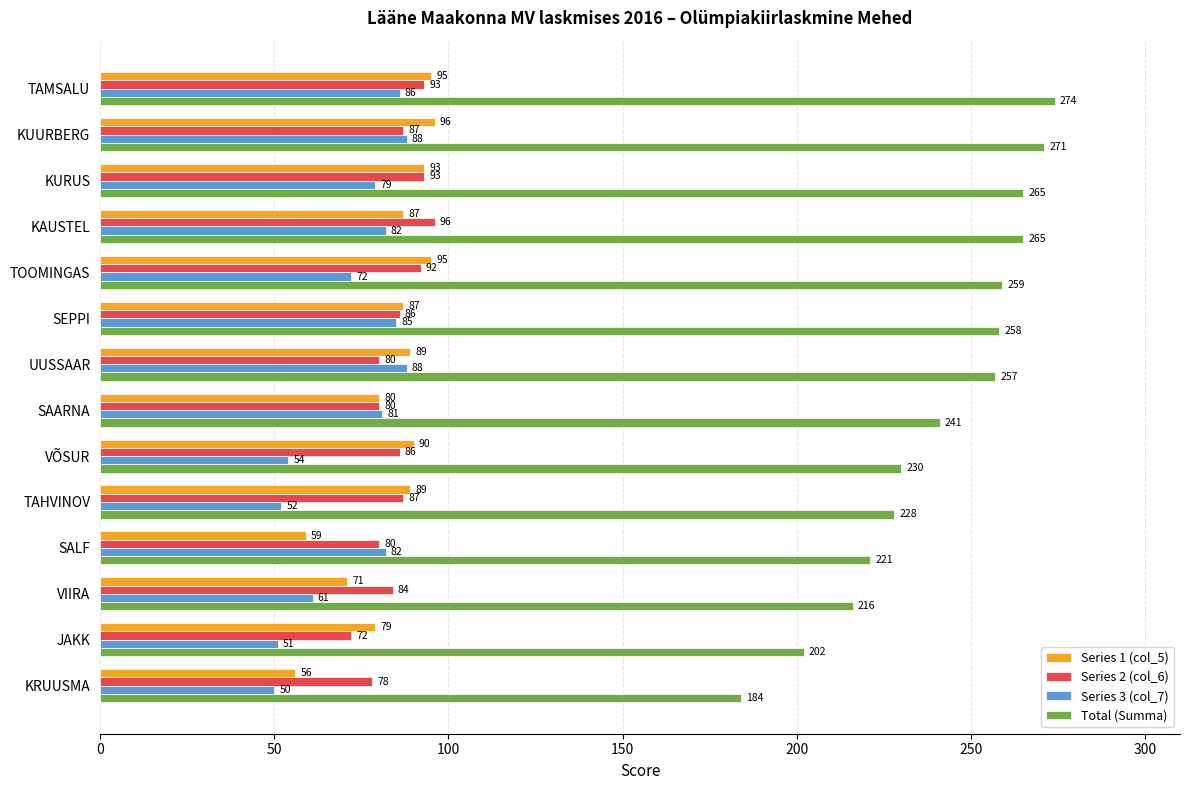

What is the difference between the maximum and minimum values in the Total (Summa) series?

90